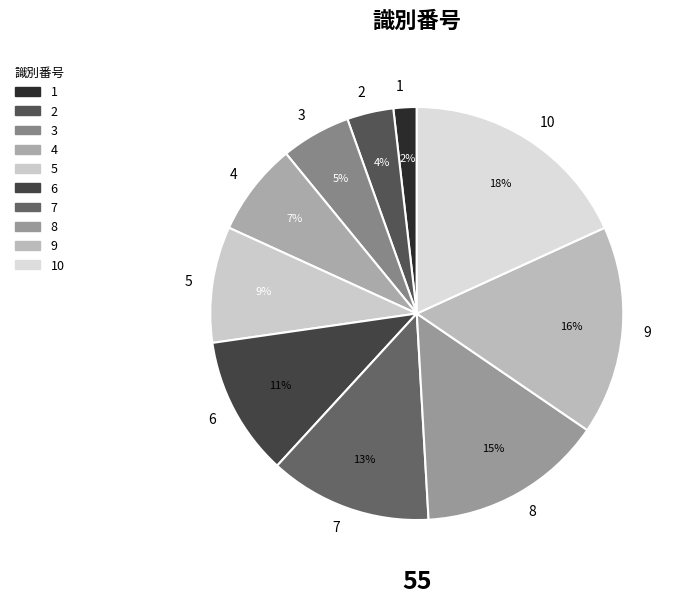

How many segments does this pie chart have?

10